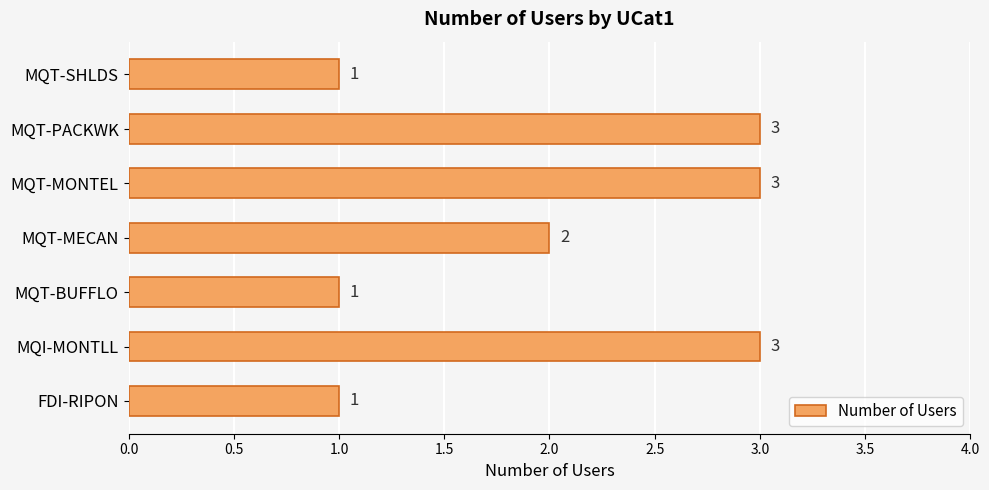

What is the change in value from FDI-RIPON to MQI-MONTLL?

+2